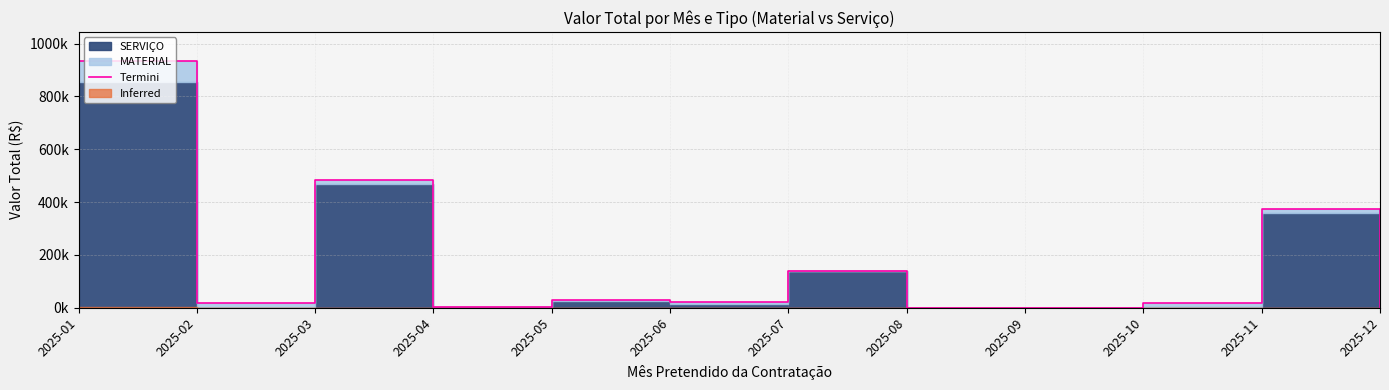

How many values are above zero?

9